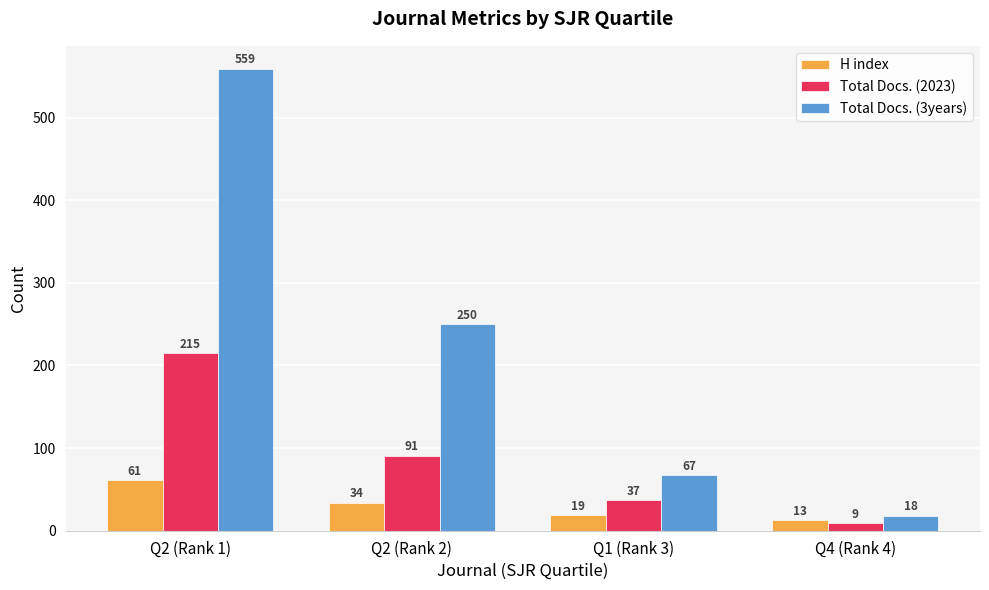

At which category is the sum across all series the highest?

Q2 (Rank 1)